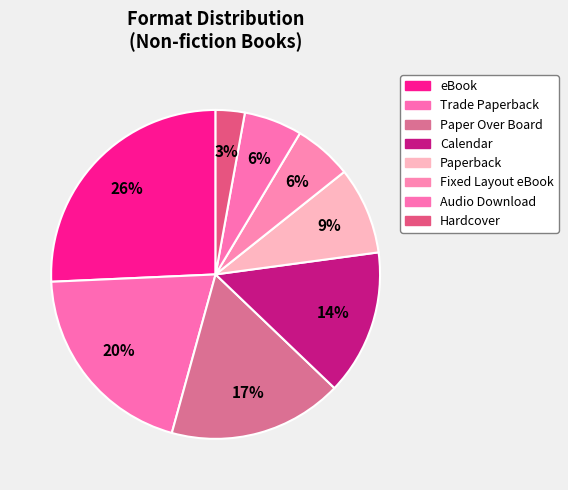

Which category has the biggest portion of the pie?

eBook